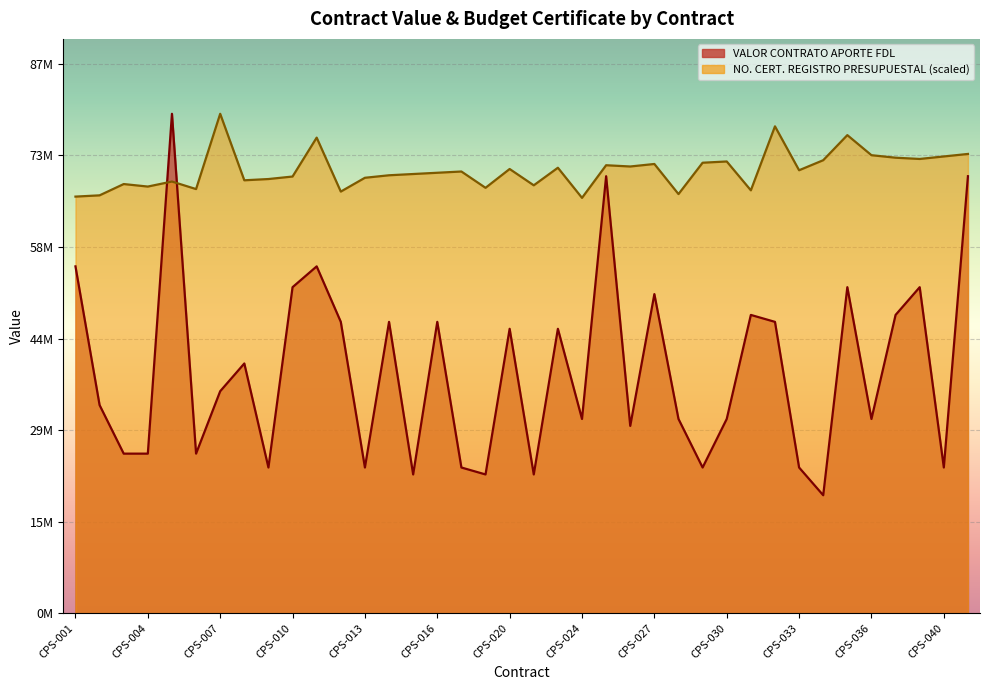

What is the value of the NUMERO CERTIFICADO DE REGISTRO PRESUPUESTAL point at the 35th from the left?

72235175.9